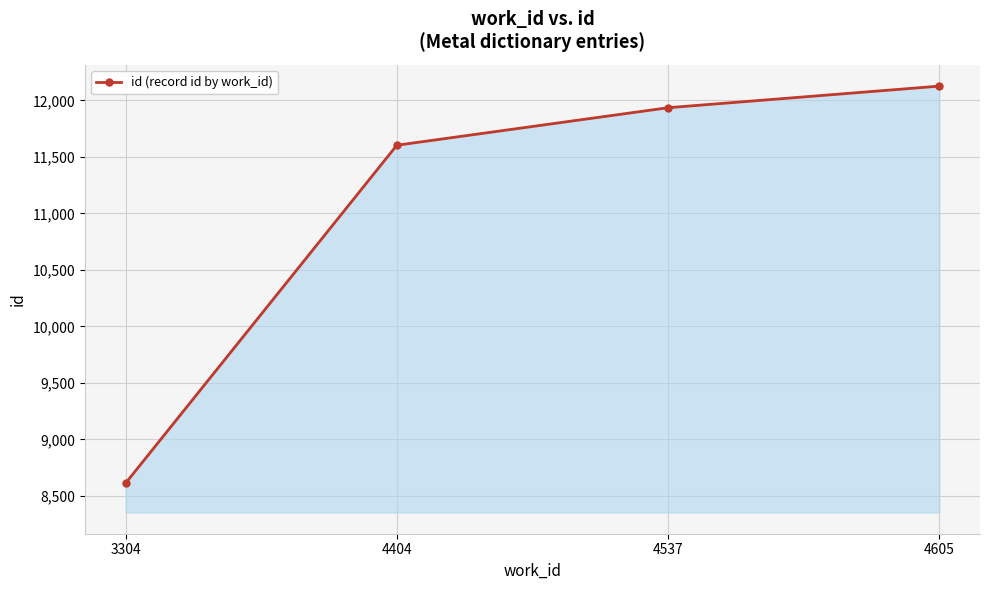

What is the sum of the values at 4404 and 3304?

20216